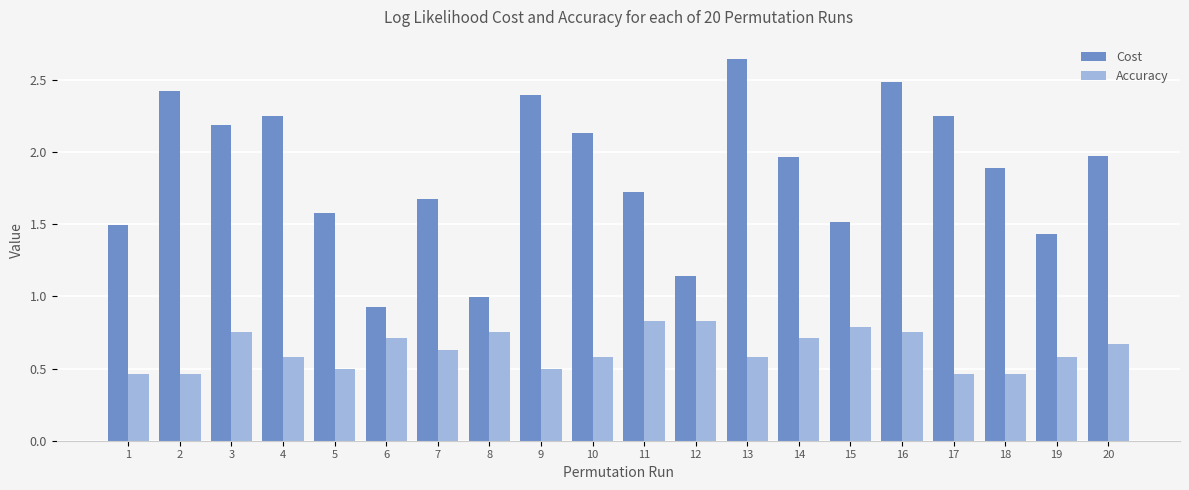

Rank the series at 5 from highest to lowest value.

Cost, Accuracy